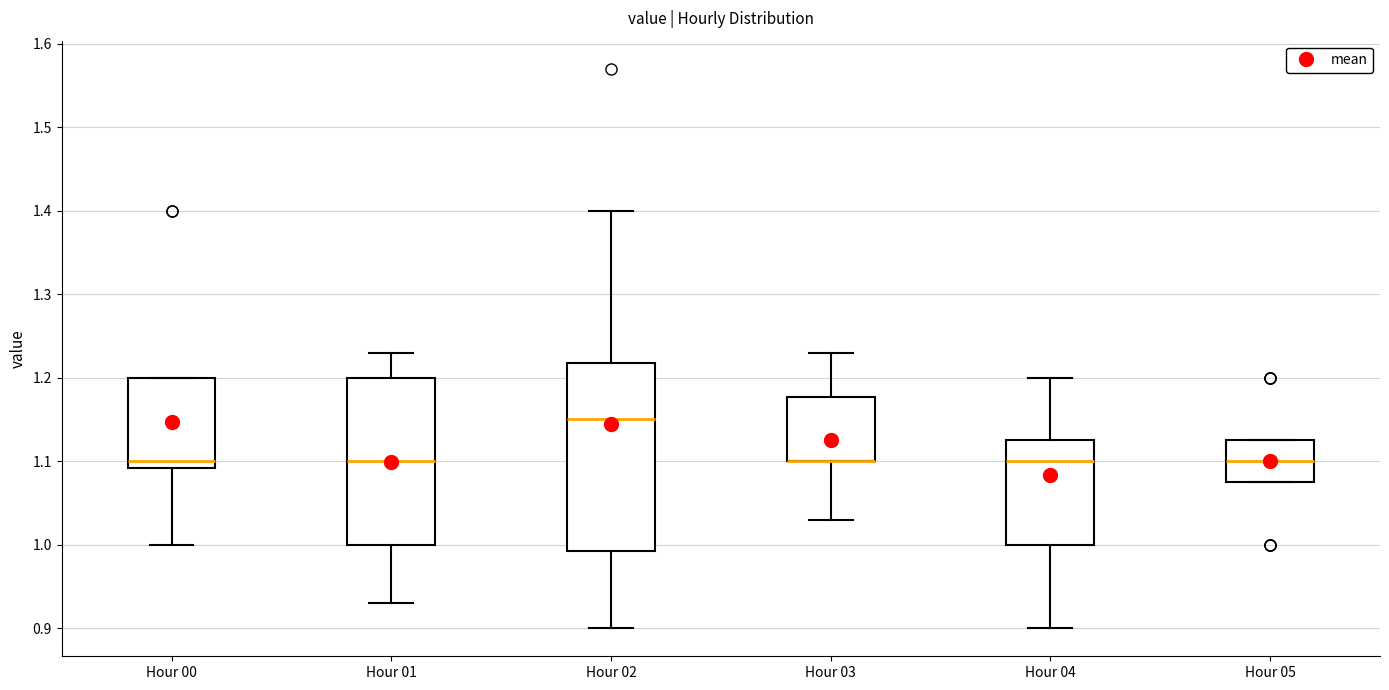

Reading left to right, read every box against the y-axis: the position of its median line, the range the box covers, and the ends of its whiskers. The values are not printed on the chart, so give them approximately, as read against the axis.

Hour 00: median 1.10, box 1.09 to 1.20, whiskers 1.00 to 1.20
Hour 01: median 1.10, box 1.00 to 1.20, whiskers 0.93 to 1.23
Hour 02: median 1.15, box 0.99 to 1.22, whiskers 0.90 to 1.40
Hour 03: median 1.10 (drawn on the box's lower edge), box 1.10 to 1.18, whiskers 1.03 to 1.23
Hour 04: median 1.10, box 1.00 to 1.13, whiskers 0.90 to 1.20
Hour 05: median 1.10, box 1.08 to 1.13, whiskers 1.08 to 1.13